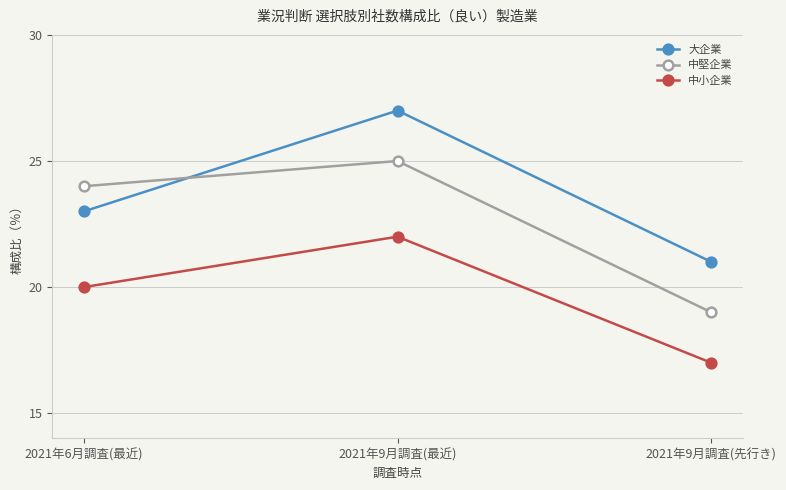

Reading left to right, list all the values displayed in this chart.

大企業: 2021年6月調査(最近)=23	2021年9月調査(最近)=27	2021年9月調査(先行き)=21
中堅企業: 2021年6月調査(最近)=24	2021年9月調査(最近)=25	2021年9月調査(先行き)=19
中小企業: 2021年6月調査(最近)=20	2021年9月調査(最近)=22	2021年9月調査(先行き)=17